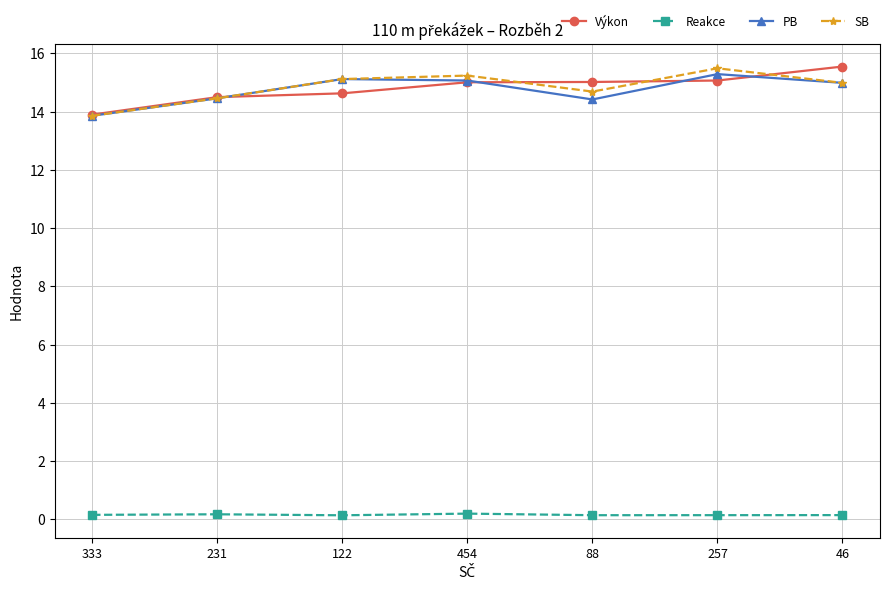

How many lines are shown in the chart?

4